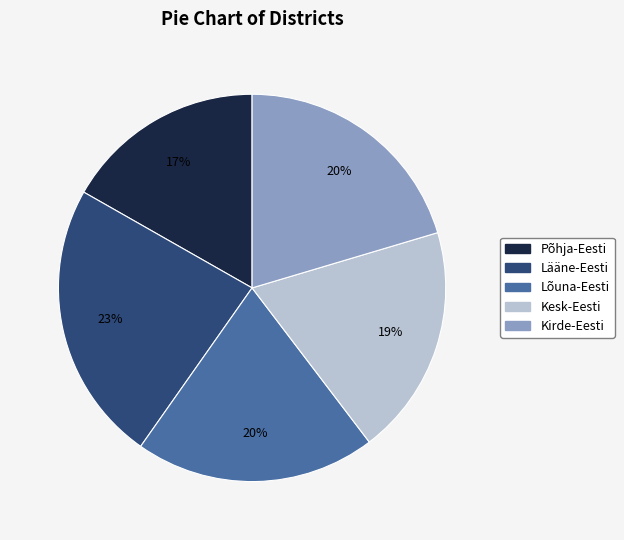

What percentage is the Põhja-Eesti slice, to the nearest percent?

17%